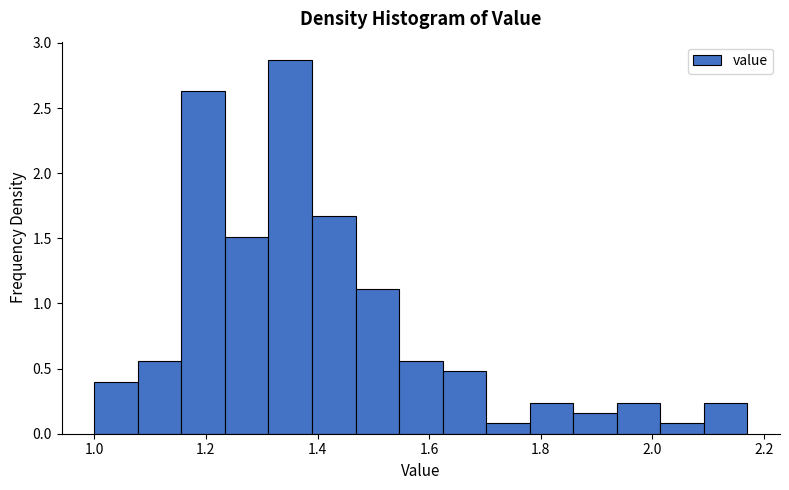

Read against the x-axis, roughly where is the centre of the tallest bar?

1.36